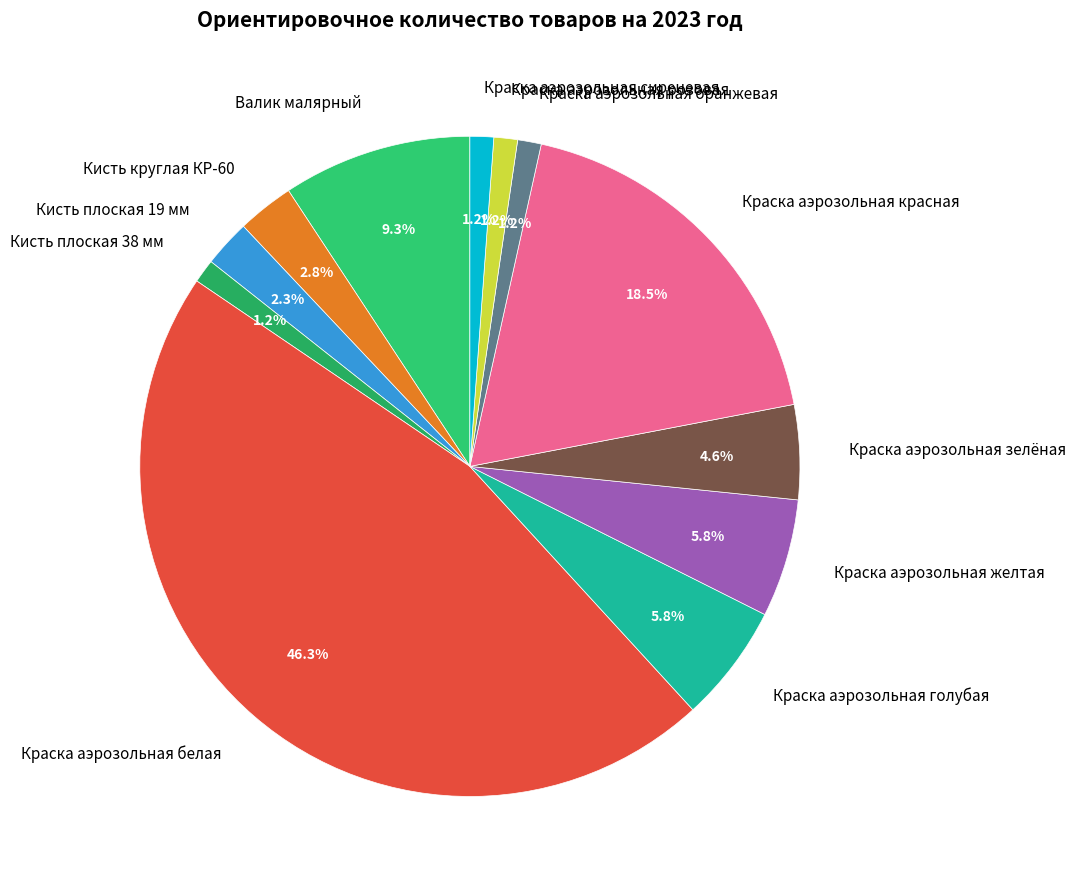

To the nearest percent, what portion does Краска аэрозольная оранжевая represent?

1%